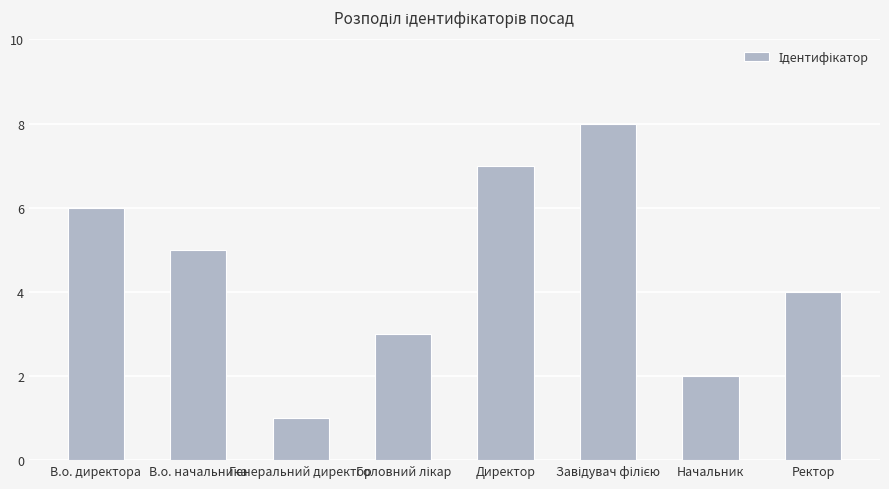

Reading left to right, transcribe all the data shown in this chart.

6	5	1	3	7	8	2	4